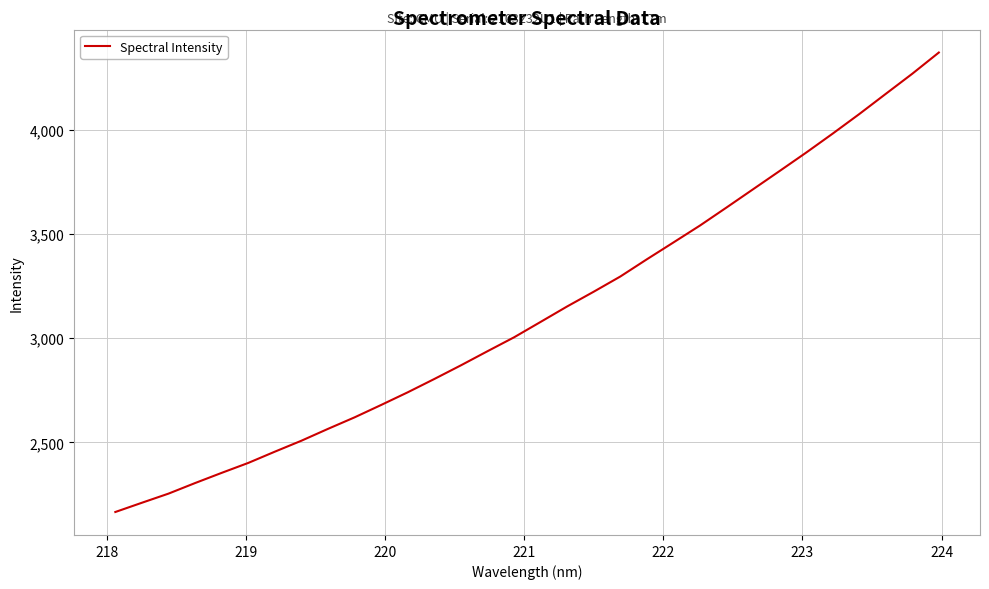

How many series are shown in this chart?

1